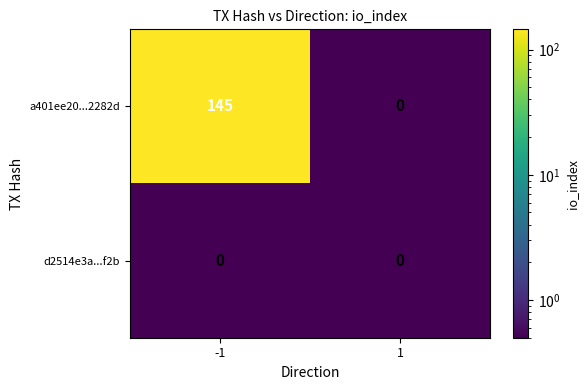

Rank the series by their maximum value, from lowest to highest.

d2514e3a...f2b, a401ee20...2282d